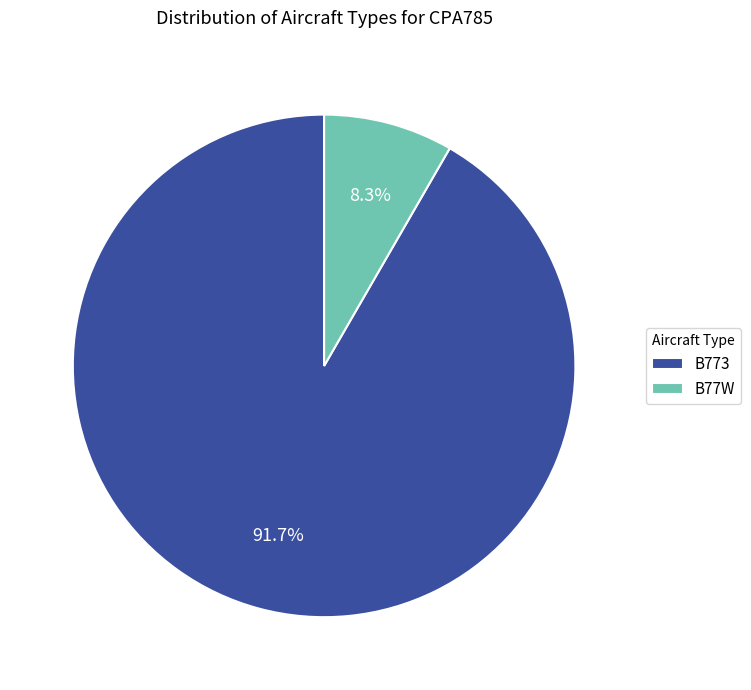

What is the largest slice in the pie chart?

B773